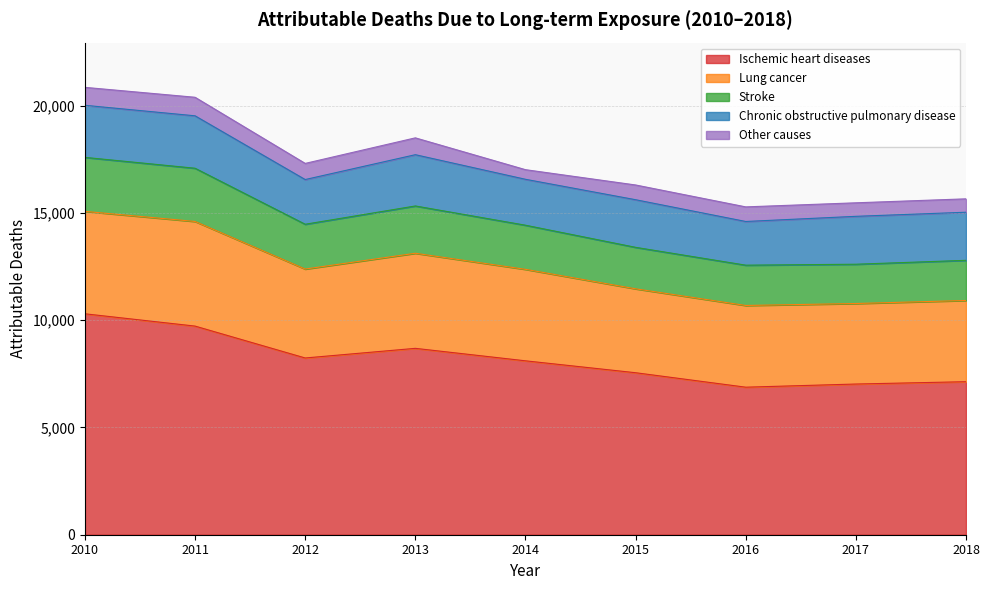

True or false: Stroke and Lung cancer cross at least once.

False